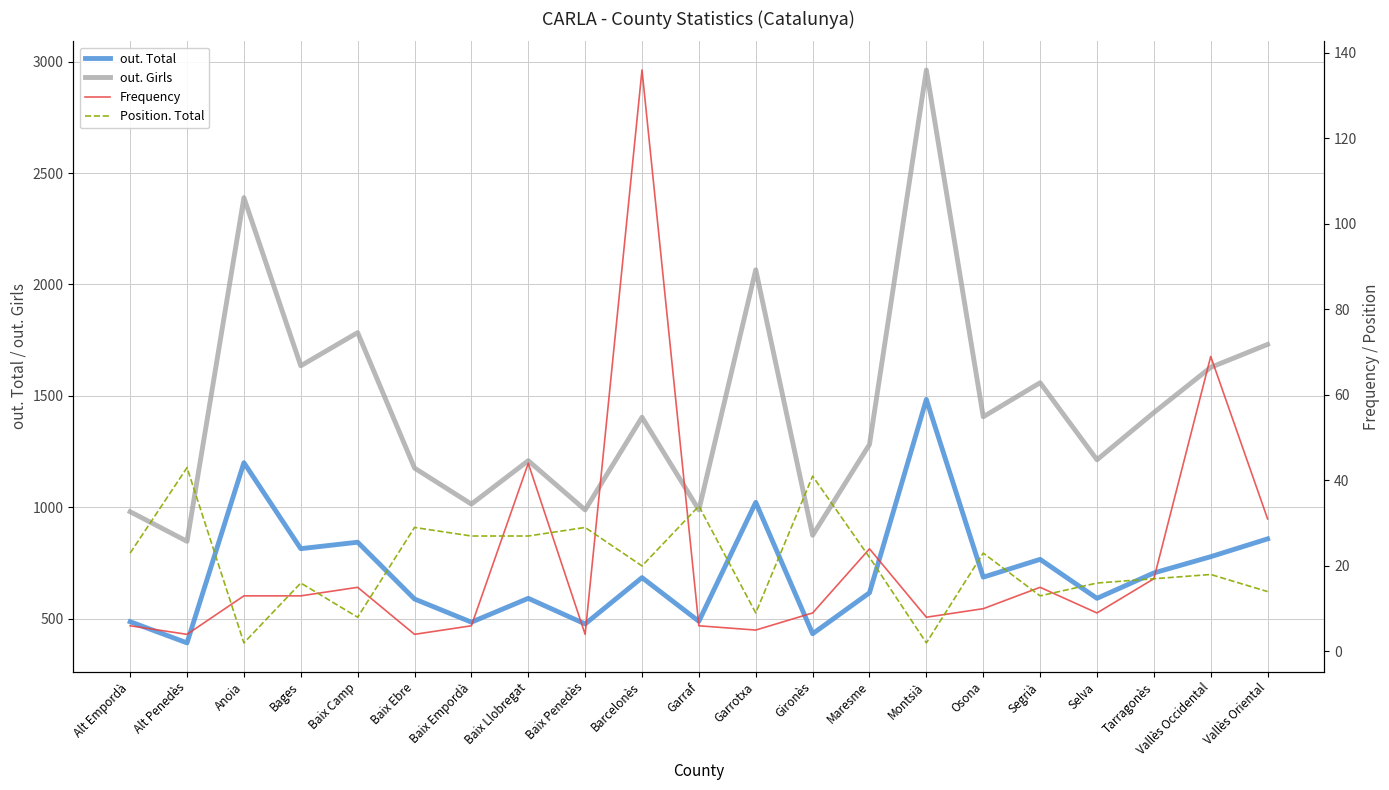

At which category does Frequency reach its first local valley?

Alt Penedès